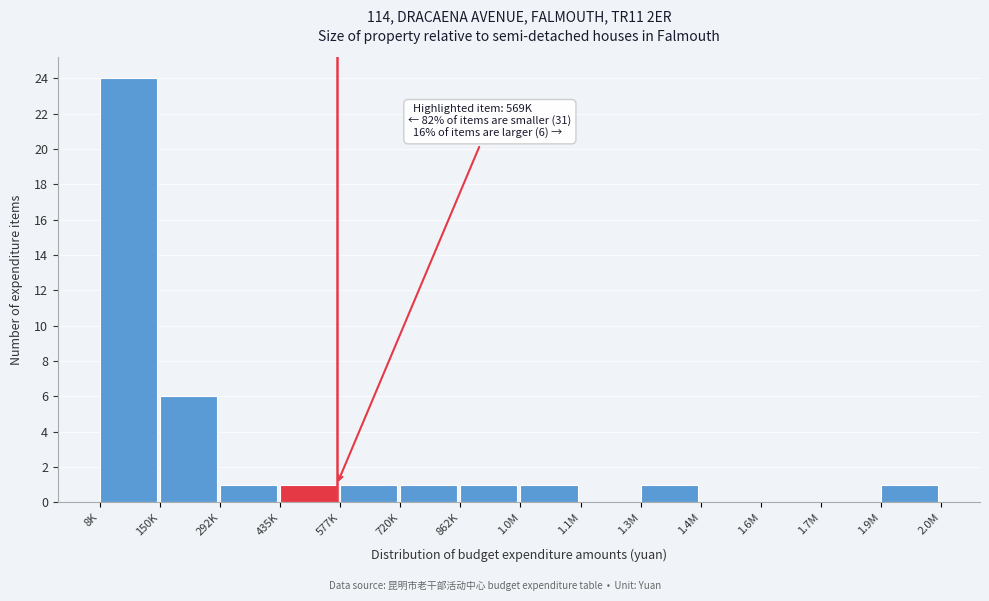

Reading right to left, extract all data points from this chart.

1.9M=1	1.7M=0	1.6M=0	1.4M=0	1.3M=1	1.1M=0	1.0M=1	862K=1	720K=1	577K=1	435K=1	292K=1	150K=6	8K=24